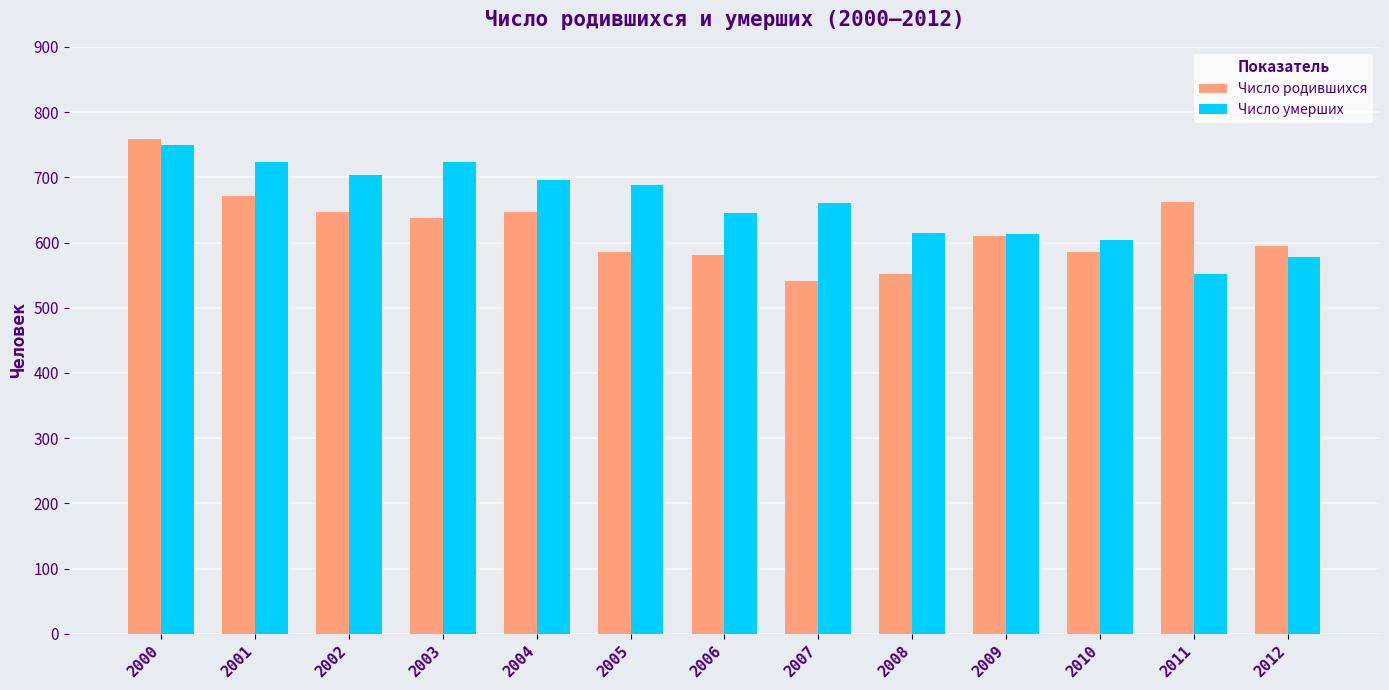

What is the sum of all Число умерших values?

8551